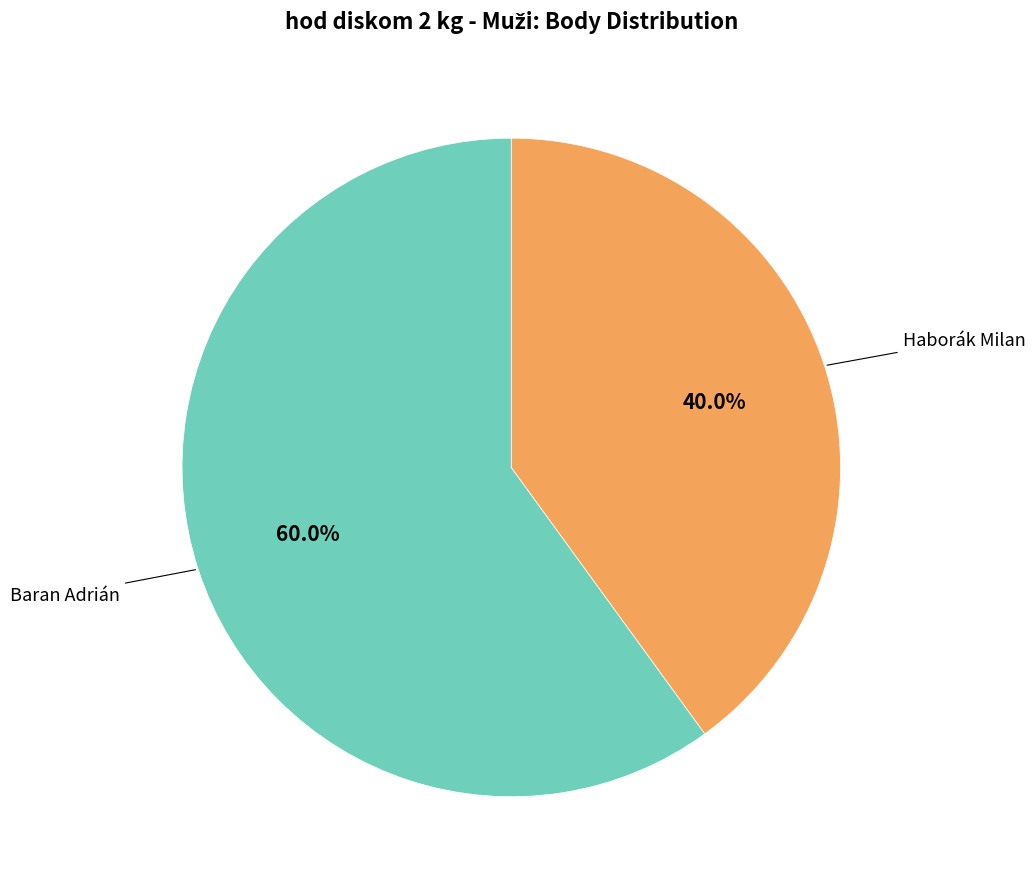

To the nearest percent, what is the average slice percentage?

50%